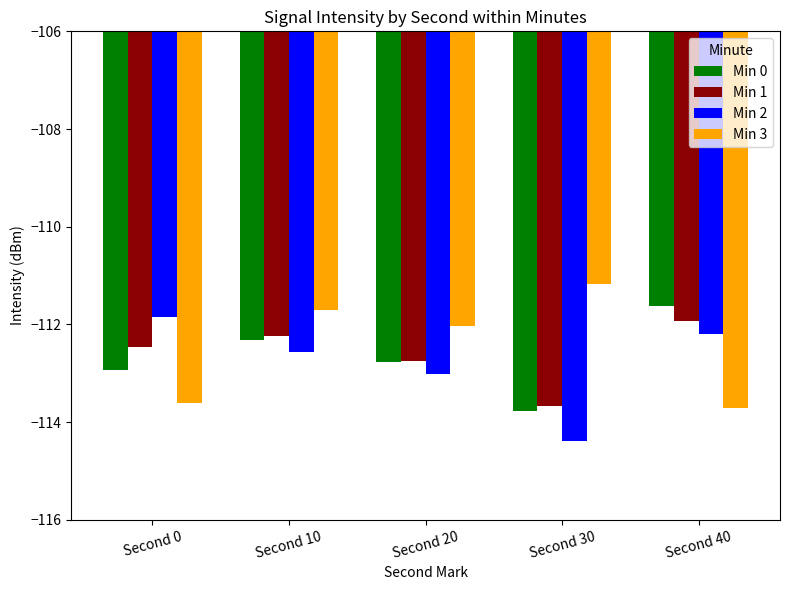

What is the sum of the Min 3 values at Second 20 and Second 40?

-225.7